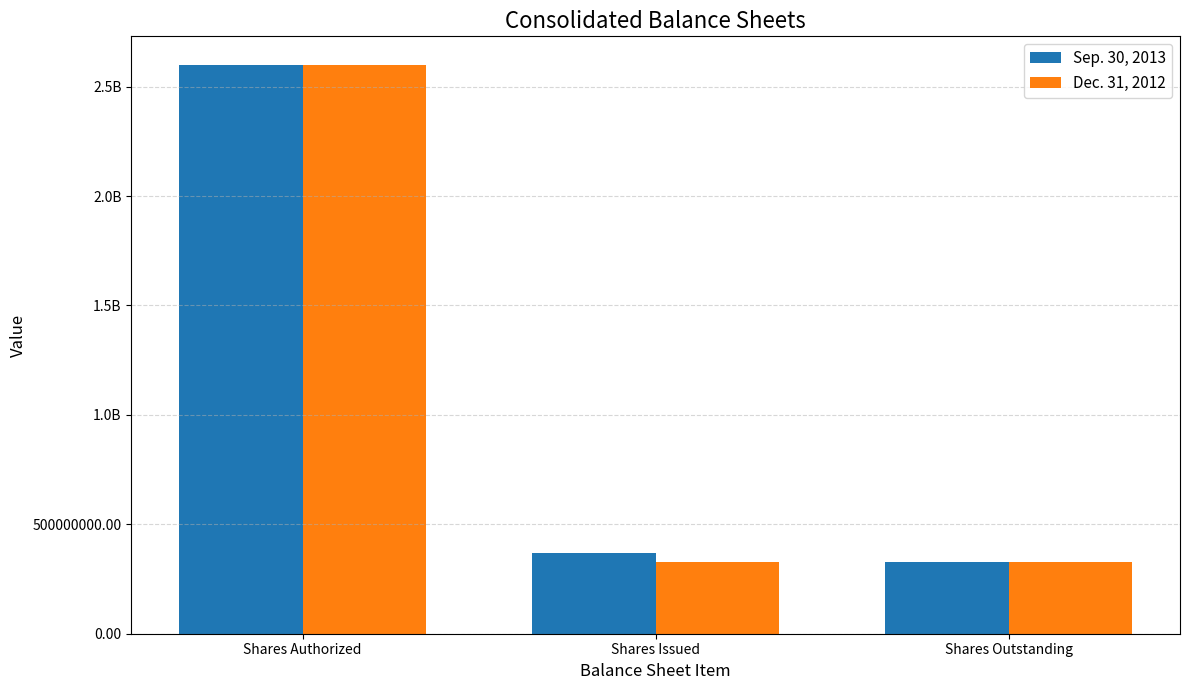

Does the chart contain any negative values?

No